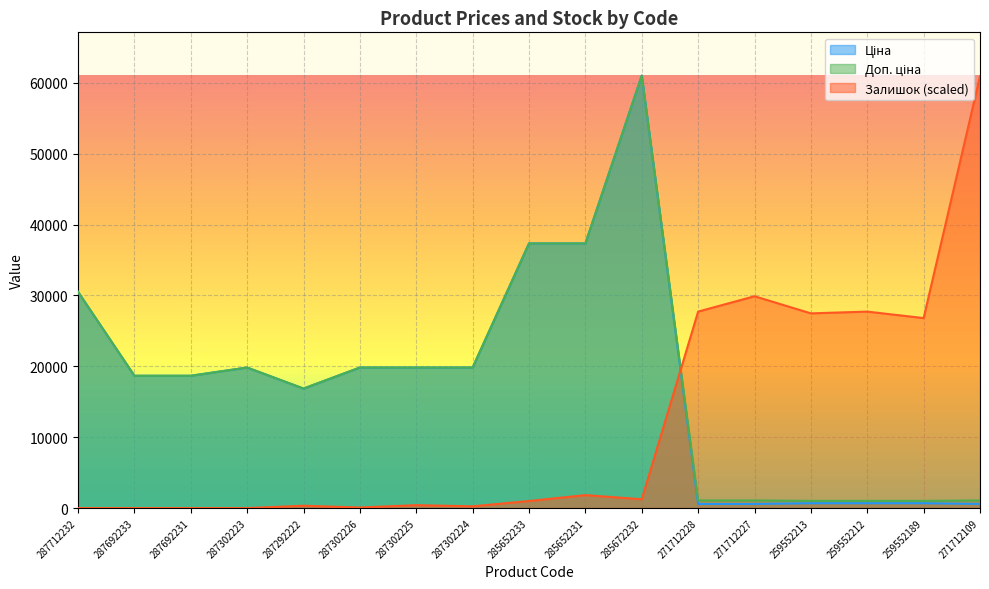

What is the maximum value shown in the chart?

61024.7